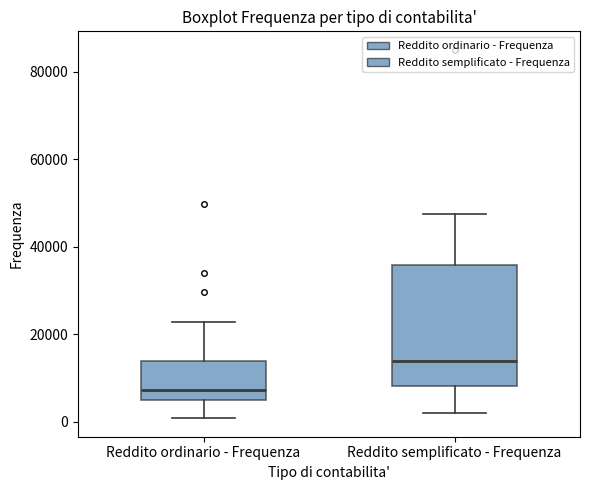

Which box is the tallest, from its lower edge to its upper edge?

Reddito semplificato - Frequenza